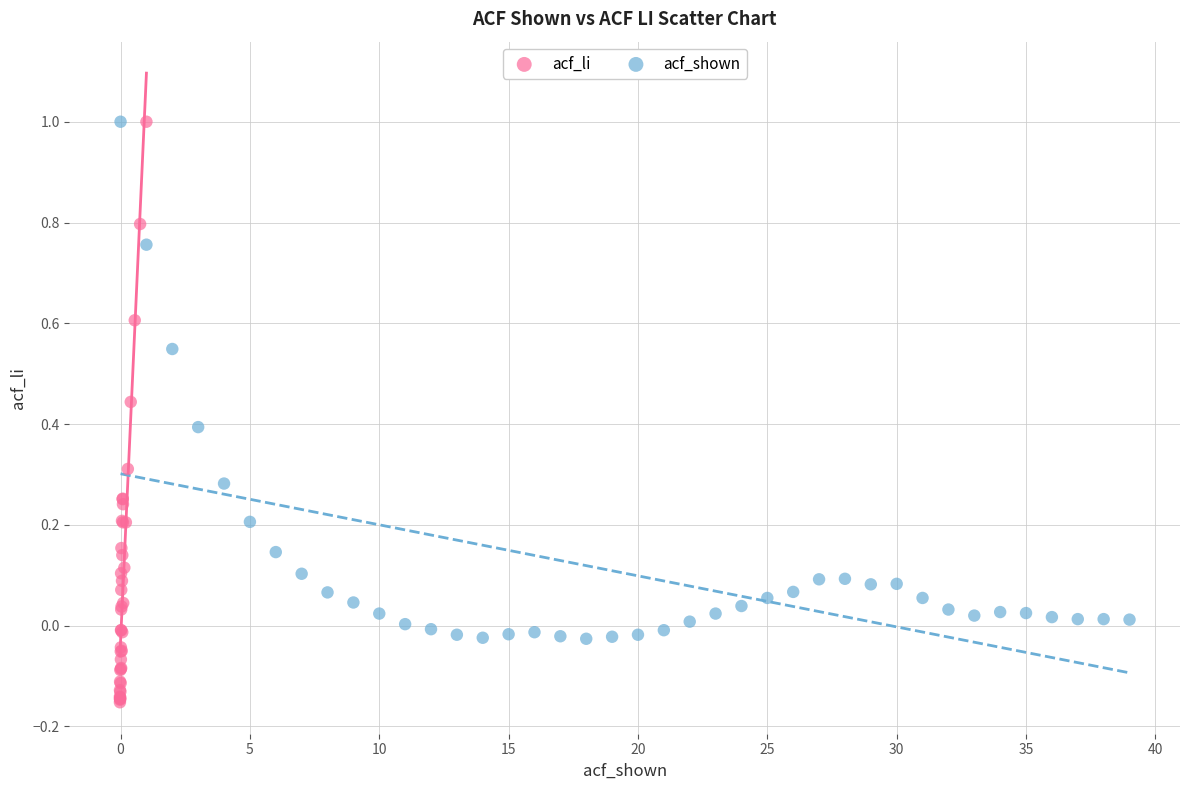

What are all the series names shown in the legend?

acf_li, acf_shown